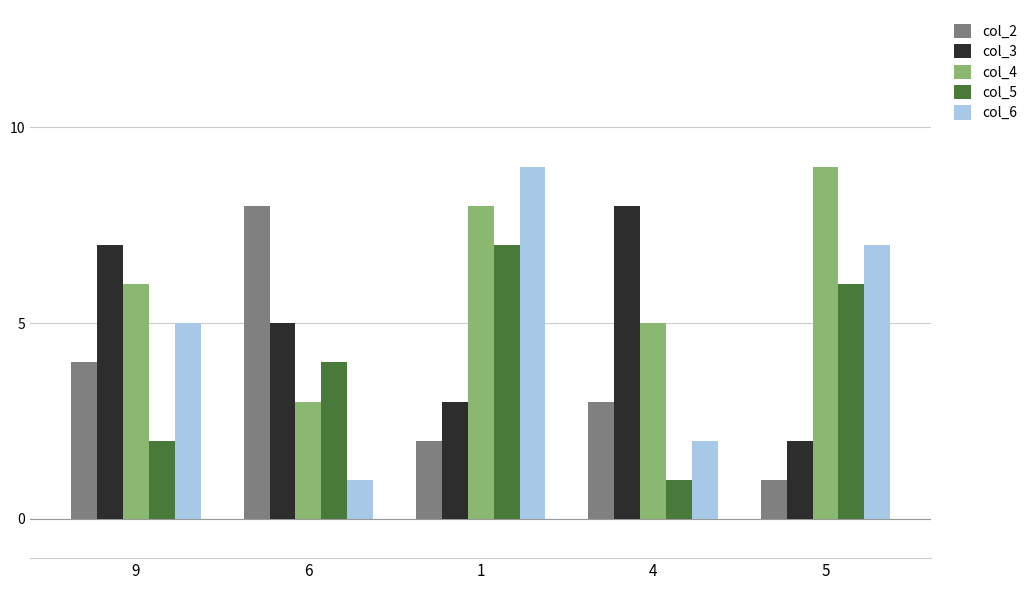

Which series has the largest total across all categories?

col_4